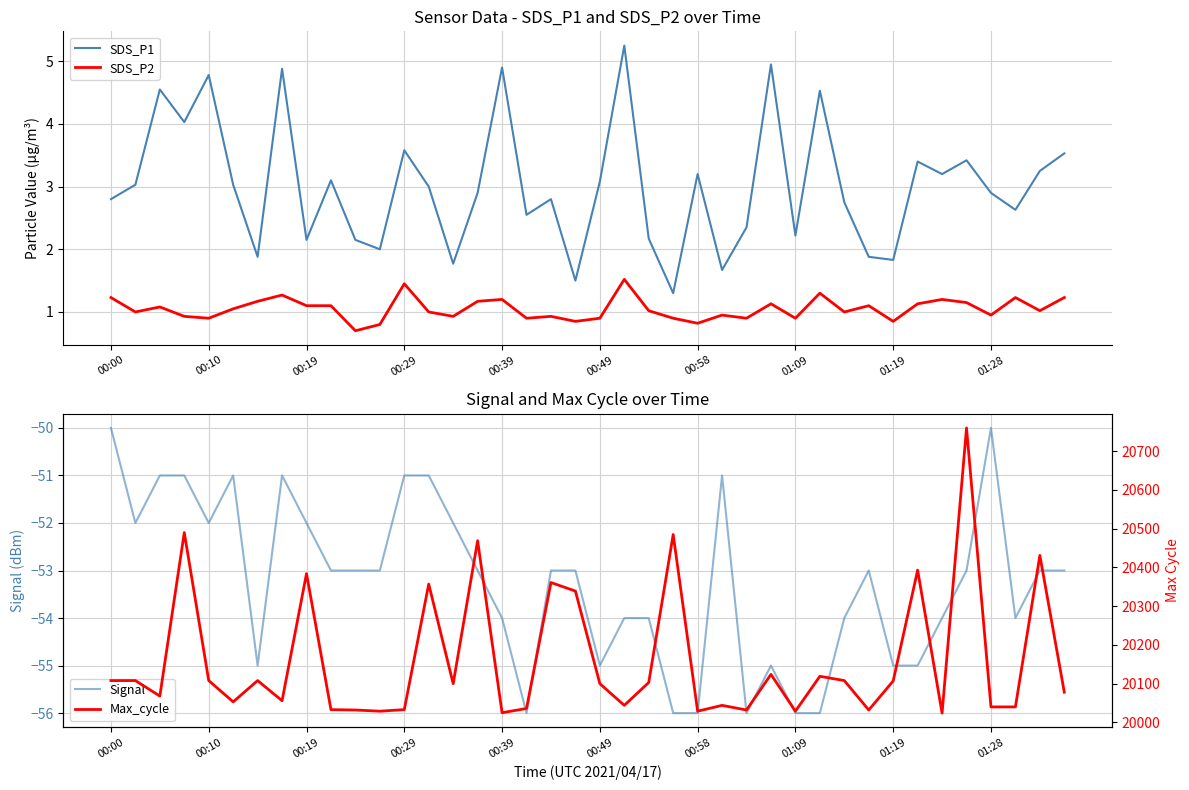

What is the minimum value for SDS_P1?

1.3